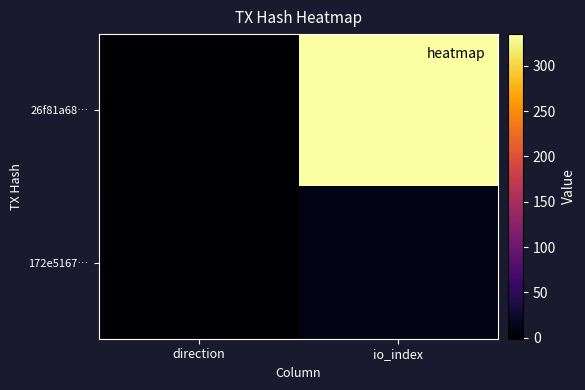

Rank the series at io_index from lowest to highest value.

172e5167…, 26f81a68…